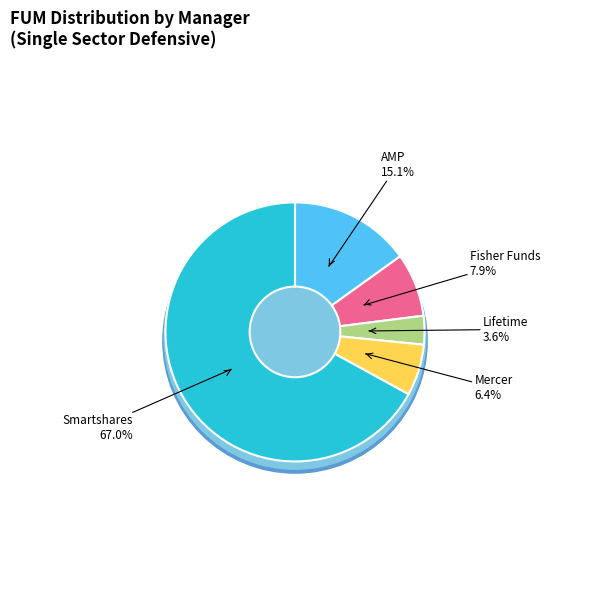

The Lifetime slice represents 12% of the pie. True or false?

False